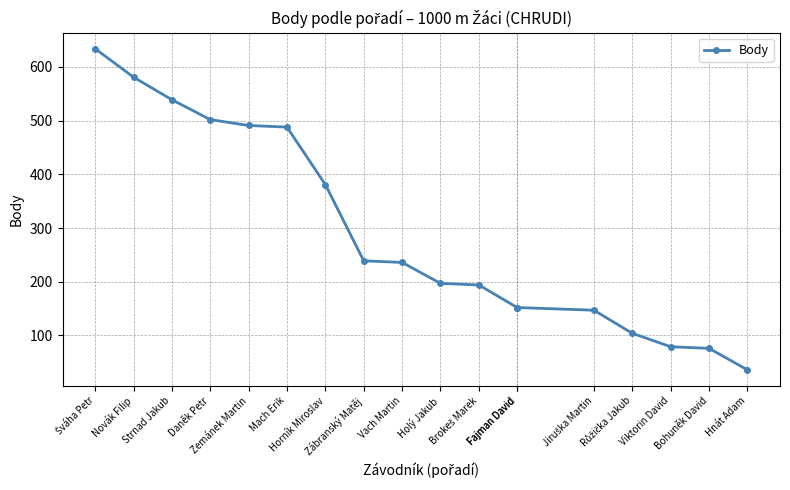

What is the greatest value displayed?

634